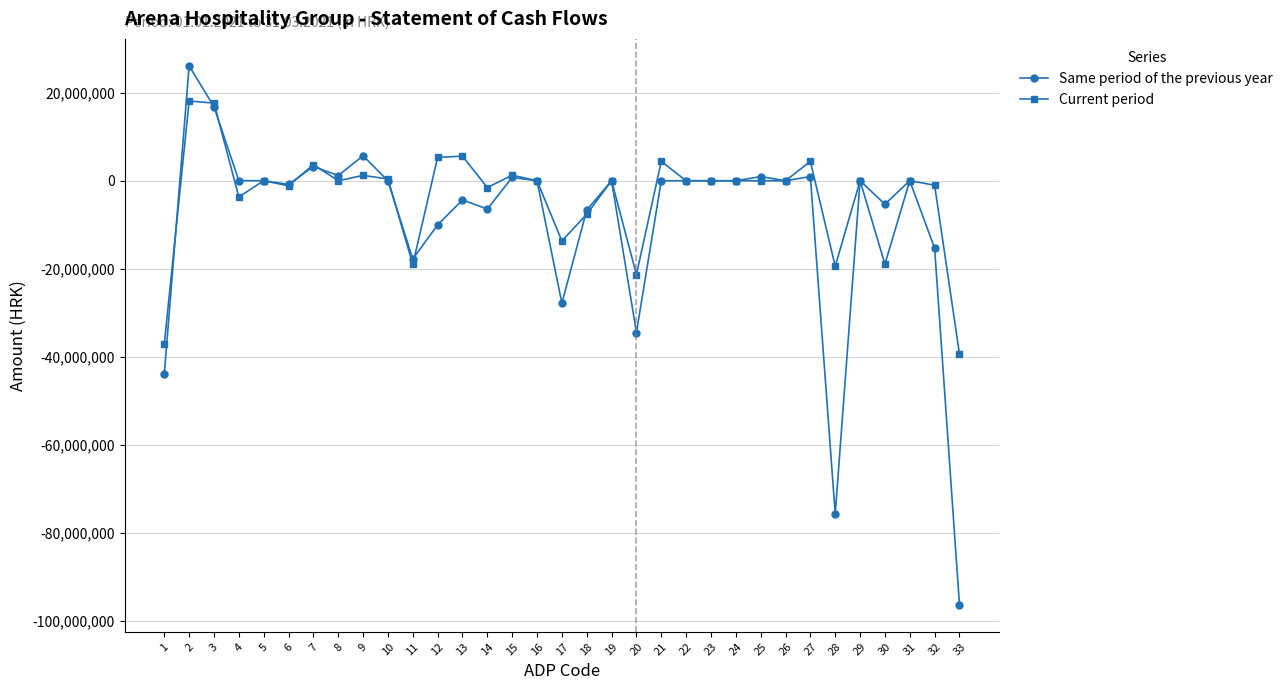

At which label does Same period of the previous year first exceed 0?

2